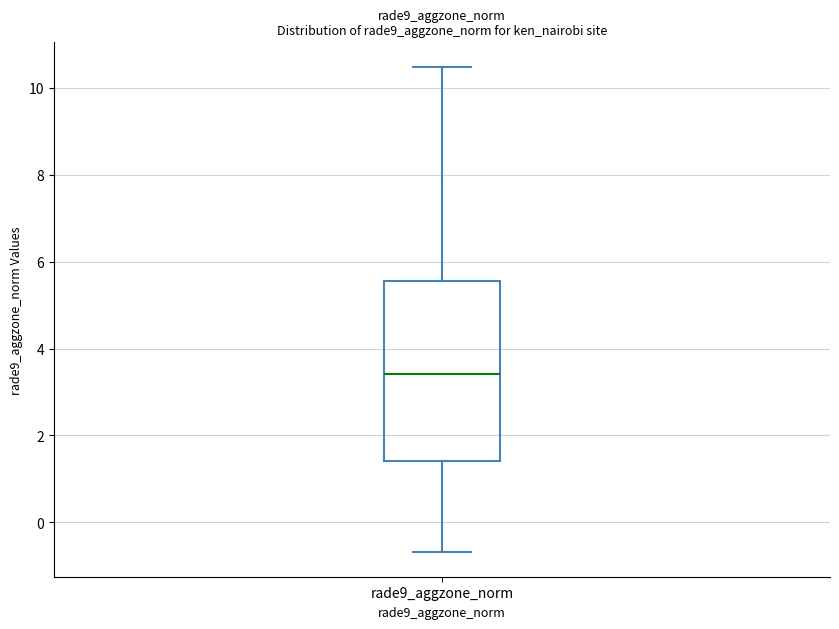

Read this box plot against the y-axis: the position of the median line, the range covered by the box, and the ends of both whiskers. The values are not printed on the chart, so give them approximately, as read against the axis.

median 3.4, box 1.4 to 5.6, whiskers -0.6 to 10.4